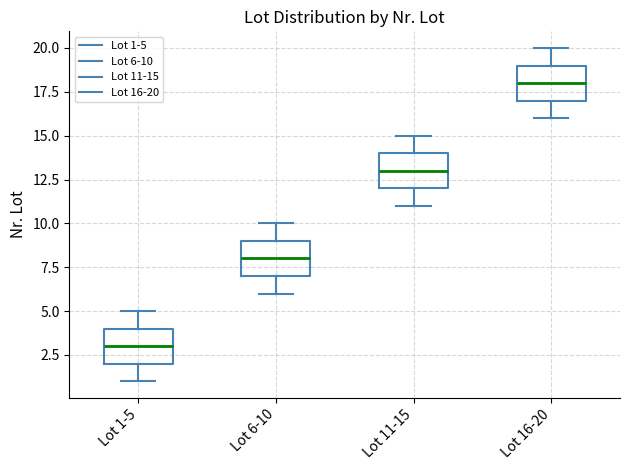

Reading left to right, read every box against the y-axis: the position of its median line, the range the box covers, and the ends of its whiskers. The values are not printed on the chart, so give them approximately, as read against the axis.

Lot 1-5: median 3, box 2 to 4, whiskers 1 to 5
Lot 6-10: median 8, box 7 to 9, whiskers 6 to 10
Lot 11-15: median 13, box 12 to 14, whiskers 11 to 15
Lot 16-20: median 18, box 17 to 19, whiskers 16 to 20